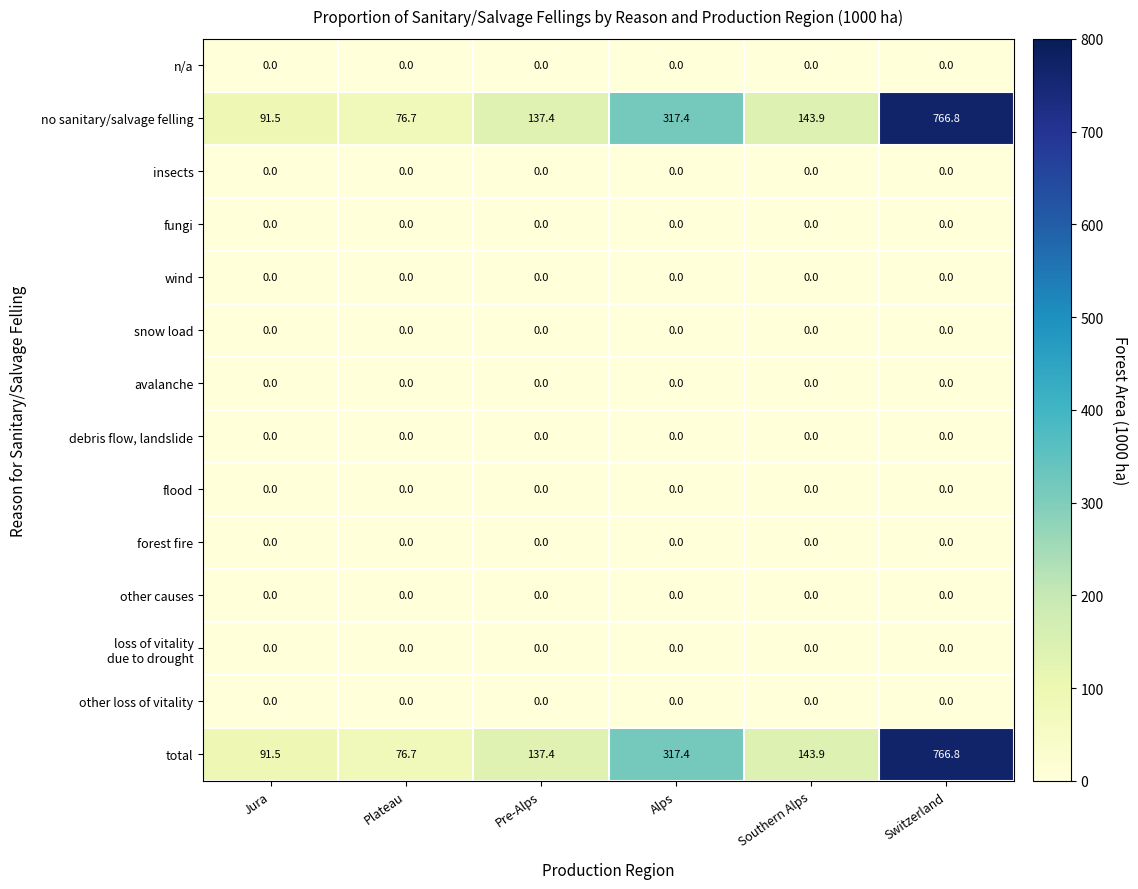

What is the greatest value displayed?

766.8